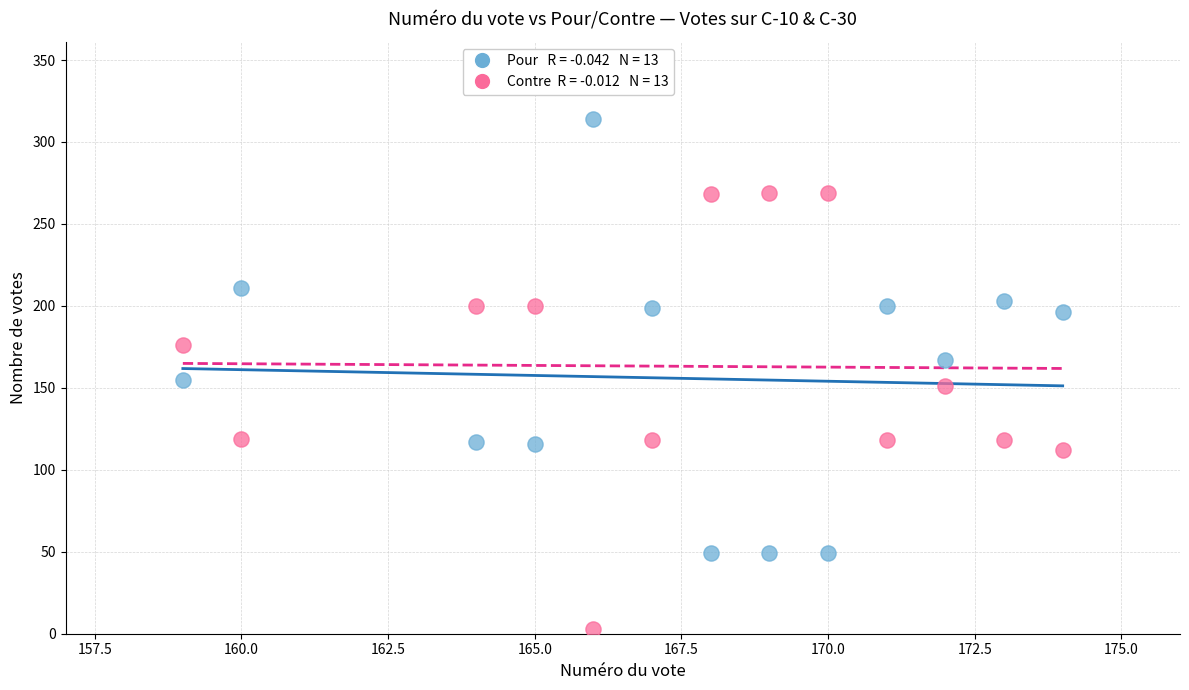

Across all data points, what is the range of X values (max minus min)?

15